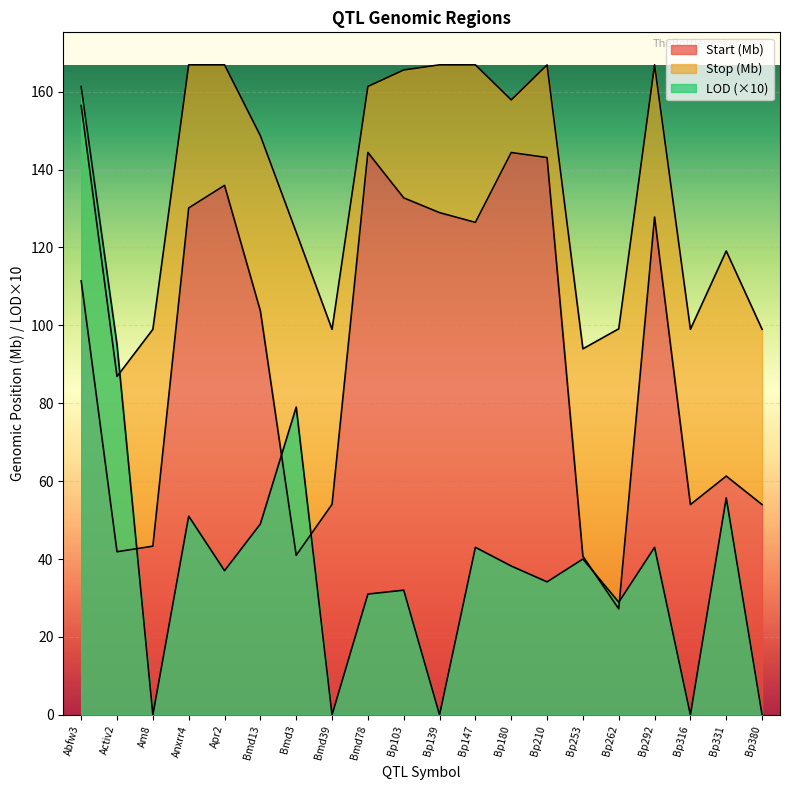

How many times do LOD and Stop cross each other?

1